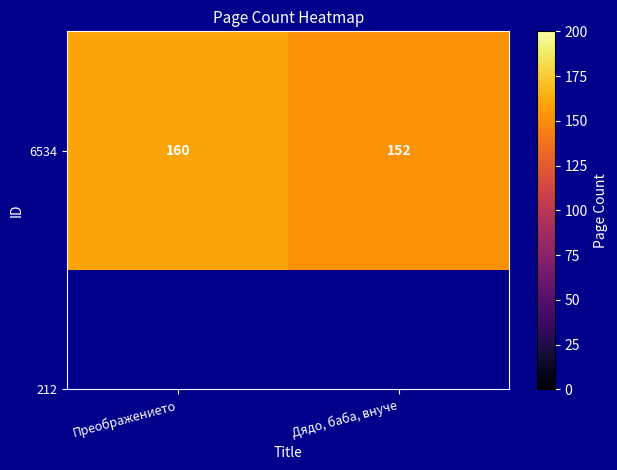

What is the minimum value shown in the chart?

152